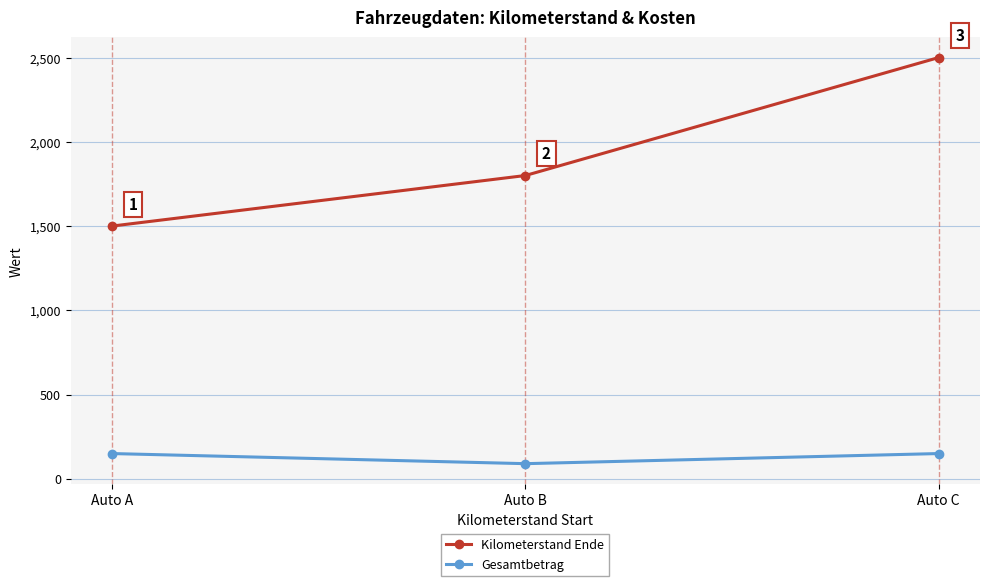

What is the maximum value shown in the chart?

2500